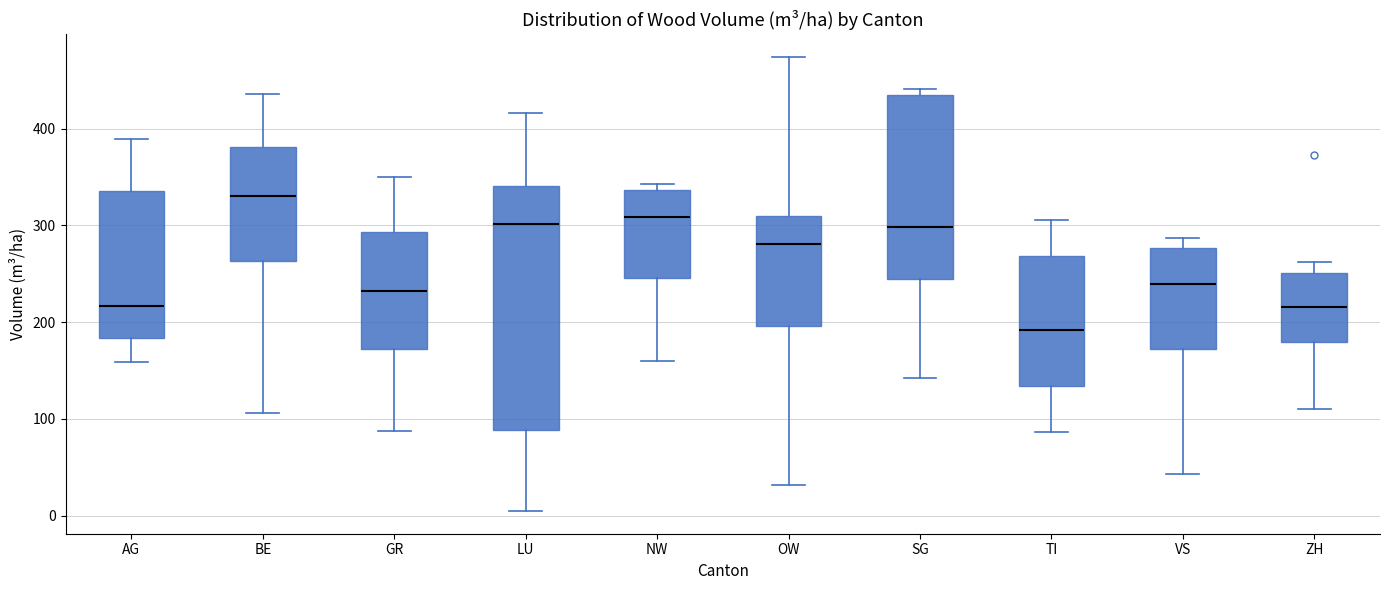

Reading left to right, transcribe this box plot: for each box, give where its median line is, the range the box spans, and where its two whiskers end, as read against the y-axis. The values are not printed on the chart, so give them approximately, as read against the axis.

AG: median 220, box 180 to 340, whiskers 160 to 390
BE: median 330, box 260 to 380, whiskers 110 to 440
GR: median 230, box 170 to 290, whiskers 90 to 350
LU: median 300, box 90 to 340, whiskers 0 to 420
NW: median 310, box 250 to 340, whiskers 160 to 340 (just above the box's upper edge)
OW: median 280, box 200 to 310, whiskers 30 to 470
SG: median 300, box 250 to 430, whiskers 140 to 440
TI: median 190, box 130 to 270, whiskers 90 to 310
VS: median 240, box 170 to 280, whiskers 40 to 290
ZH: median 220, box 180 to 250, whiskers 110 to 260